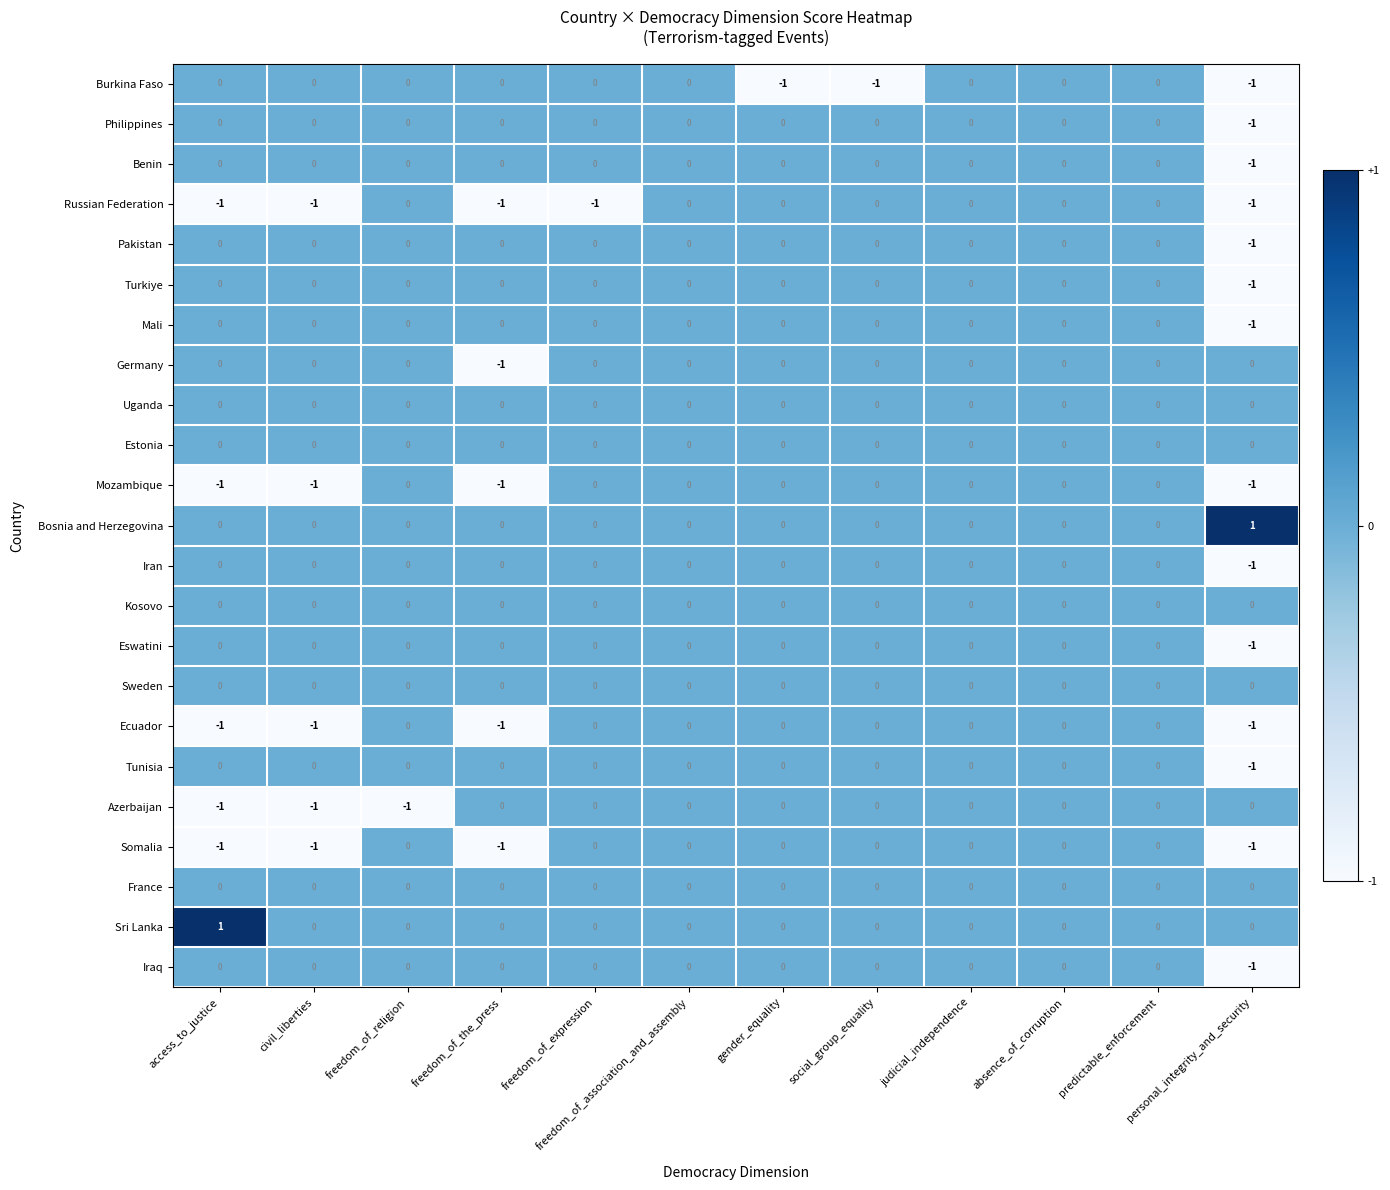

What is the total value across all series at personal_integrity_and_security?

-13